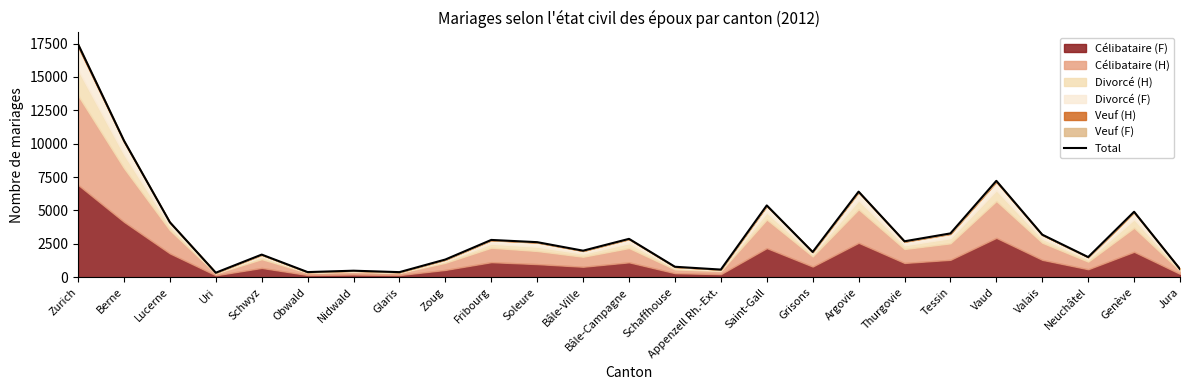

Does the chart display data point markers on the line(s)?

No